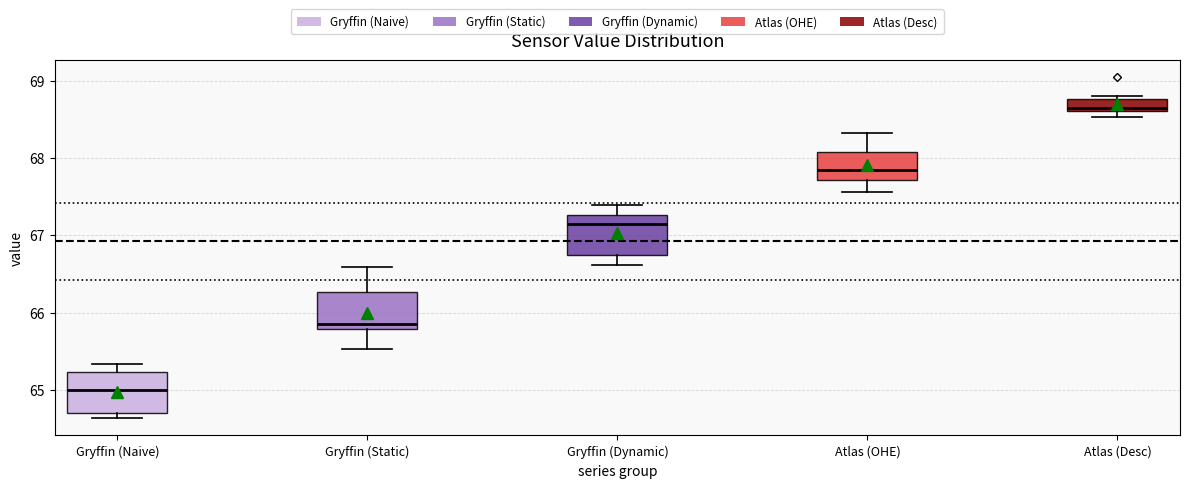

Which box's median line is the lowest?

Gryffin (Naive)